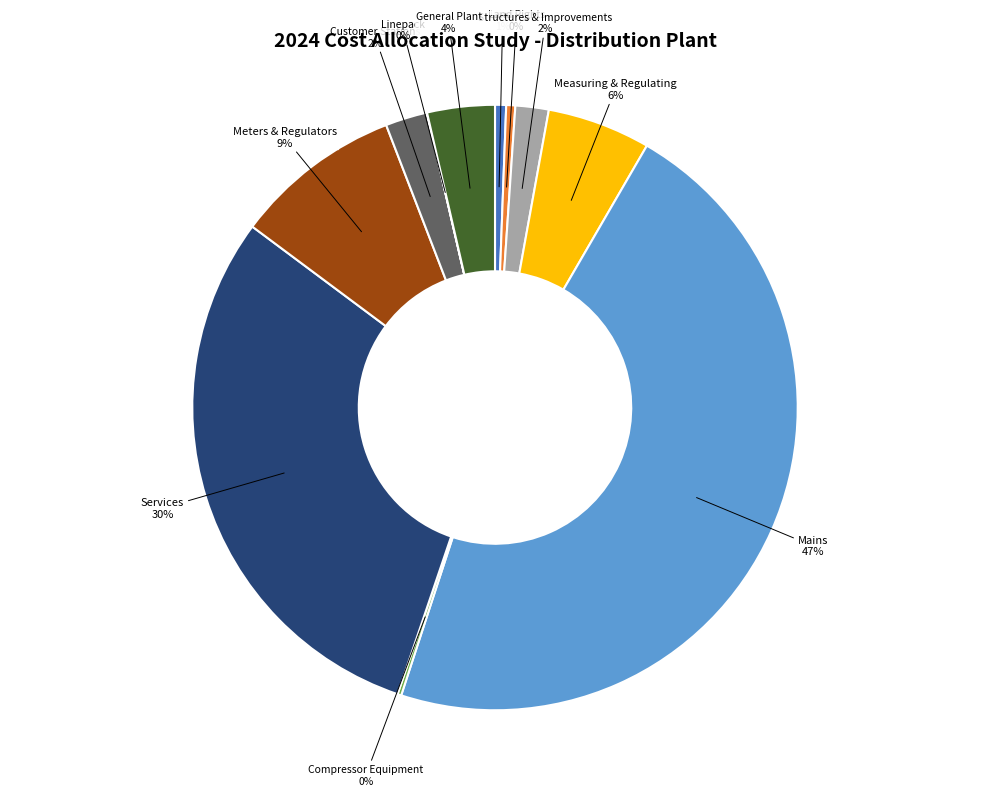

Which has a higher value, Land Rights or General Plant?

General Plant